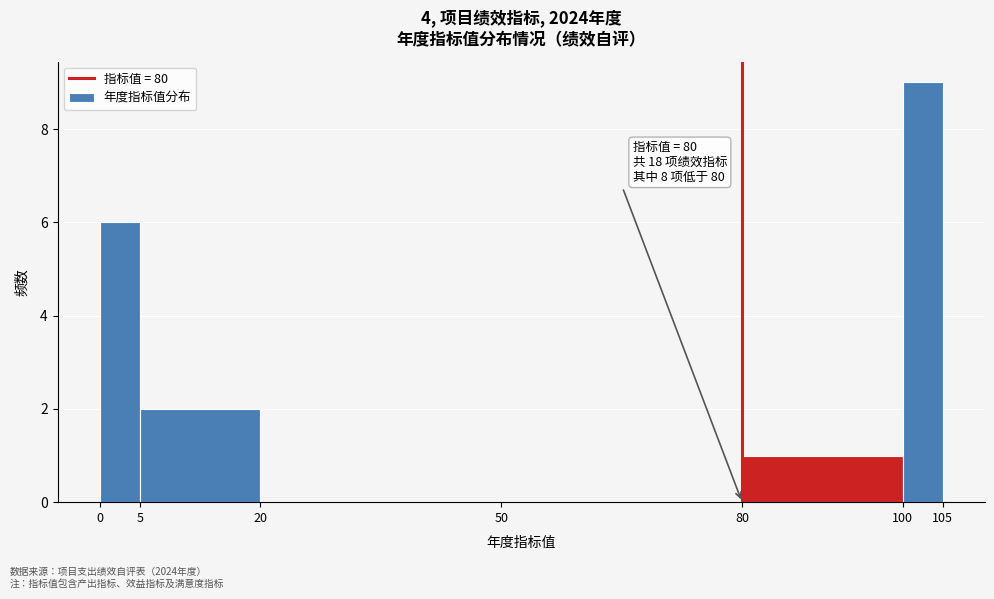

Over which range of the x-axis is the bar tallest?

100 to 105